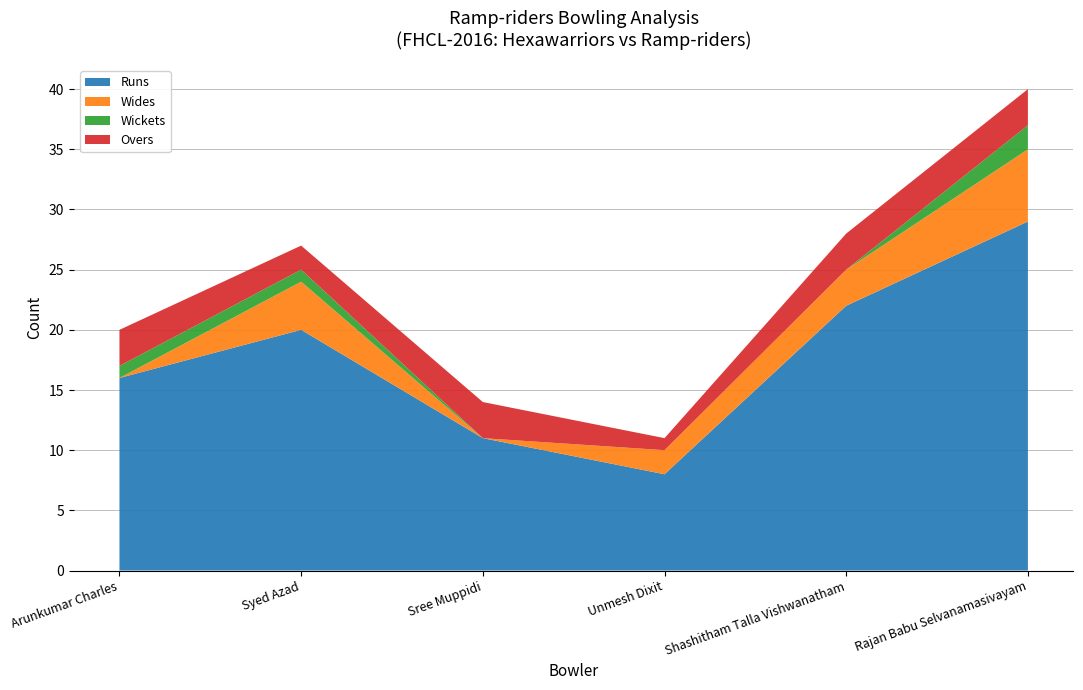

The value of Runs at Sree Muppidi is 11. True or false?

True